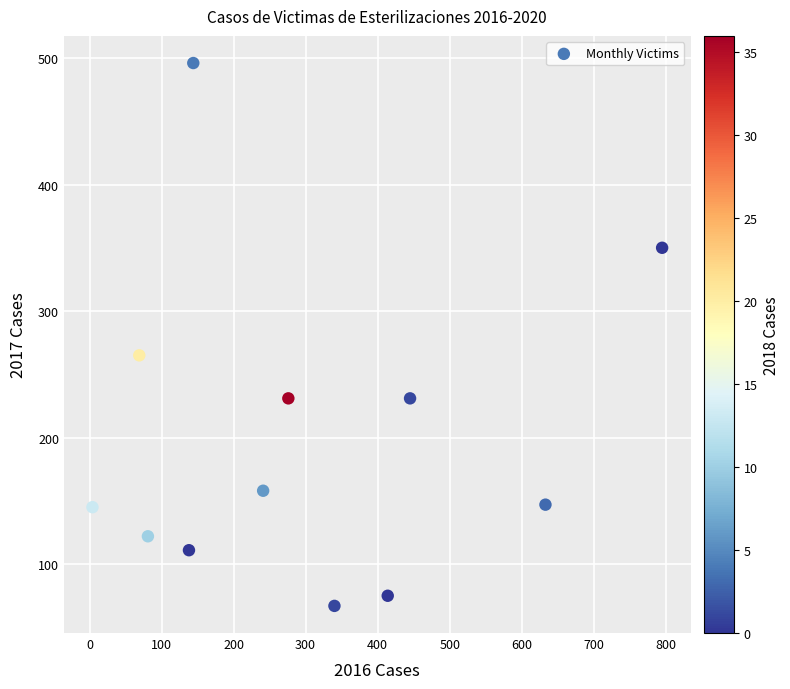

What is the average Y value?

200